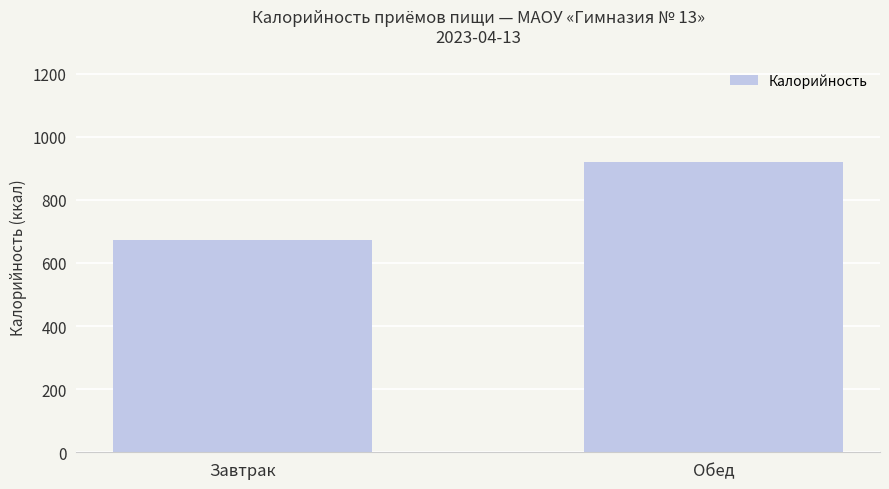

True or false: the data shows 918.3 at Обед.

True